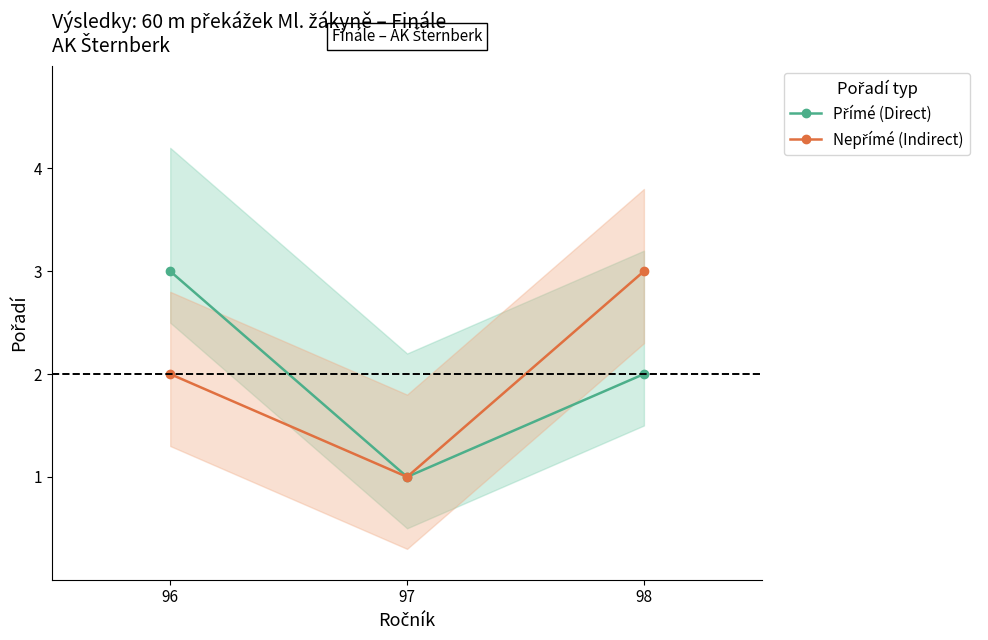

Does the chart display data point markers on the line(s)?

Yes